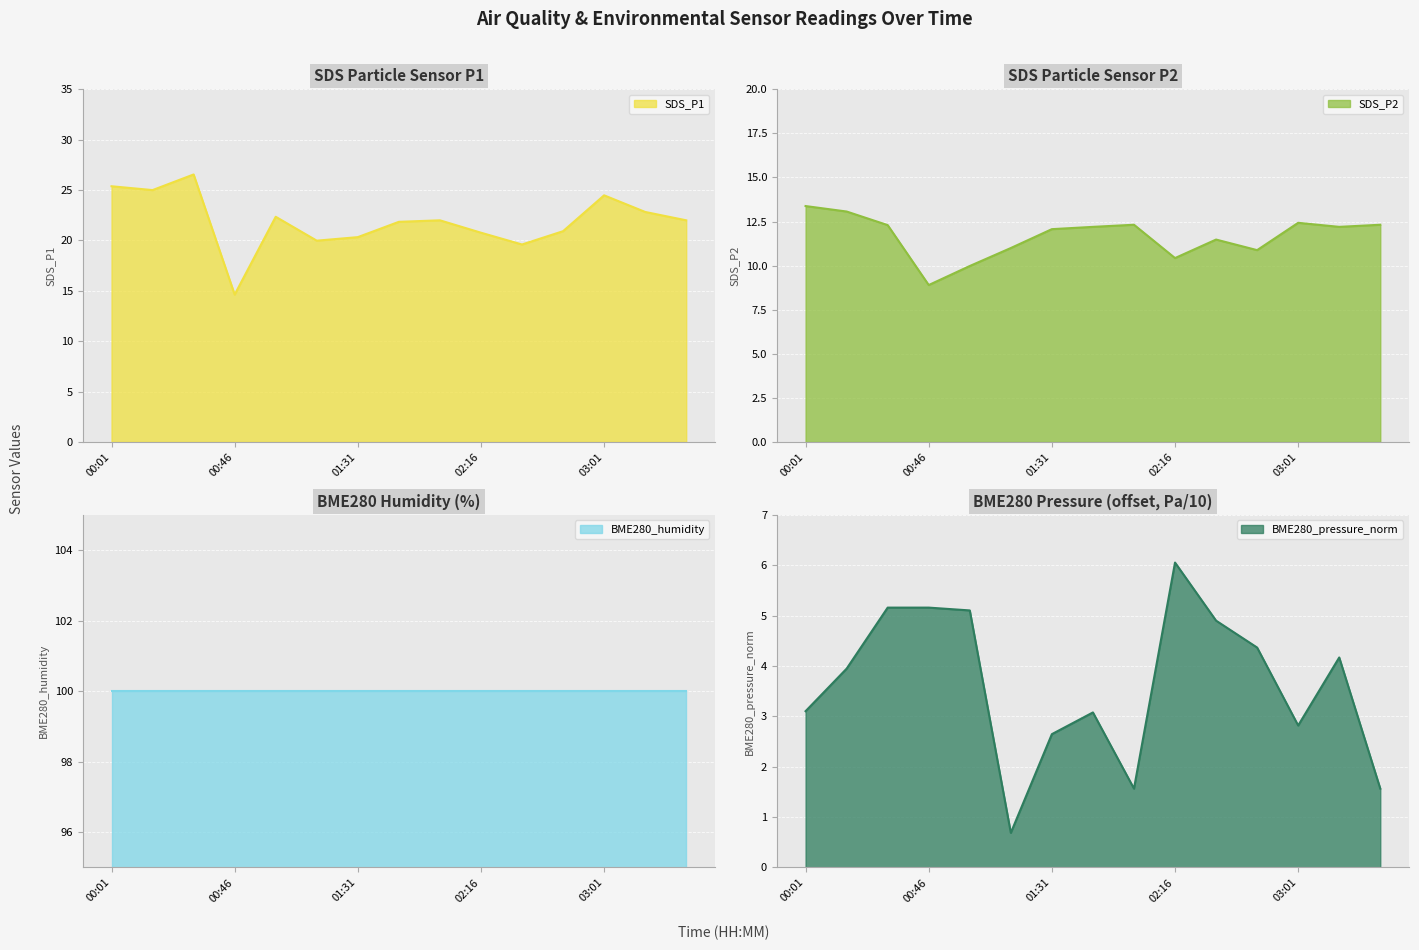

At which category does SDS_P2 reach its first local peak?

02:01